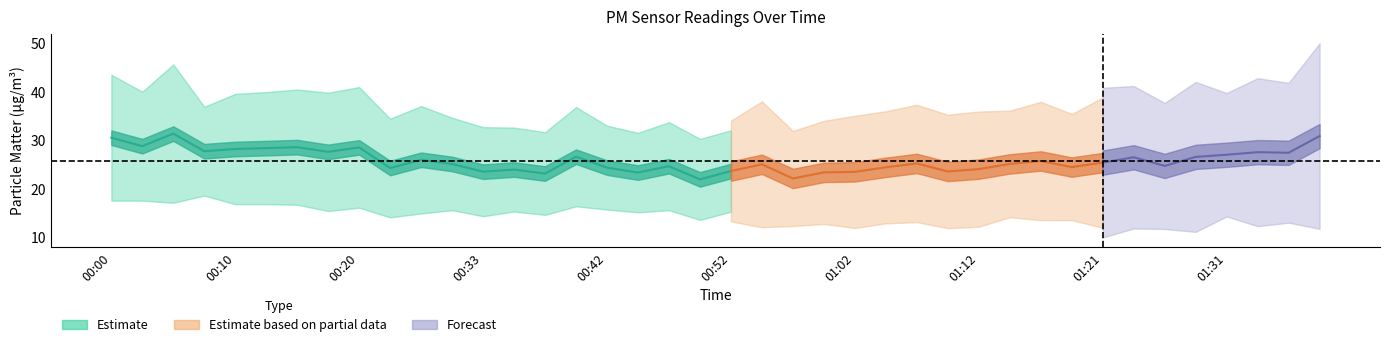

What is the label of the 13th point from the left?

00:33